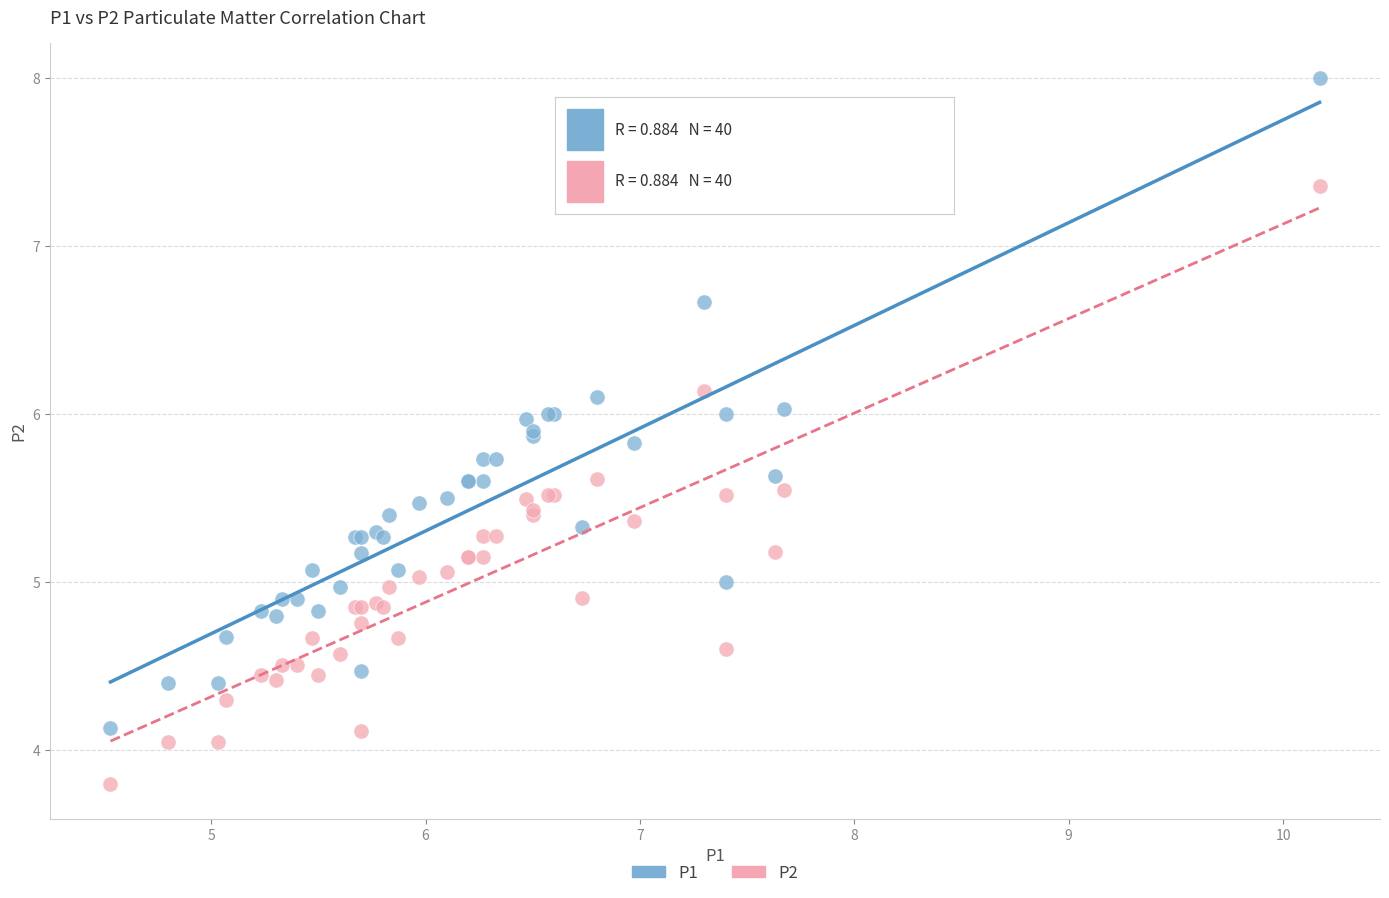

Which series has the widest spread of Y values?

P1